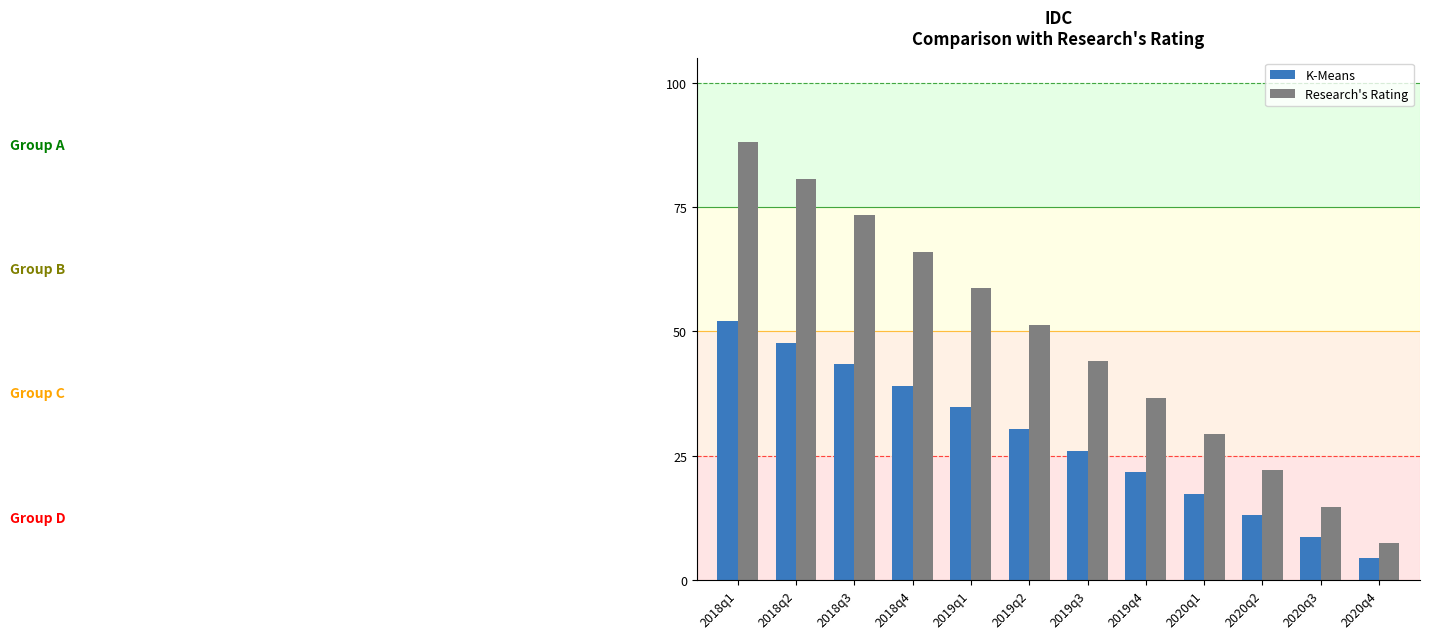

Reading left to right, extract all data points from this chart.

K-Means: 52.0	47.7	43.3	39.0	34.7	30.3	26.0	21.7	17.3	13.0	8.7	4.3
Research's Rating: 88.0	80.7	73.3	66.0	58.7	51.3	44.0	36.7	29.3	22.0	14.7	7.3